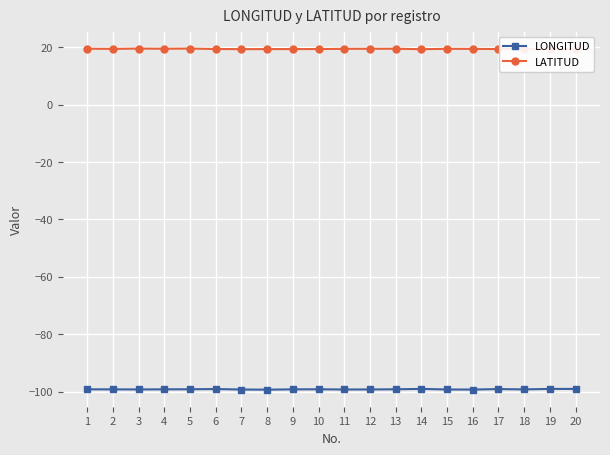

Reading left to right, what are all the values shown in this chart?

LONGITUD: 1=-99.2	2=-99.2	3=-99.2	4=-99.1	5=-99.1	6=-99.1	7=-99.2	8=-99.3	9=-99.2	10=-99.1	11=-99.2	12=-99.2	13=-99.1	14=-99.0	15=-99.2	16=-99.2	17=-99.1	18=-99.2	19=-99.0	20=-99.0
LATITUD: 1=19.4	2=19.4	3=19.5	4=19.4	5=19.5	6=19.3	7=19.3	8=19.3	9=19.3	10=19.3	11=19.4	12=19.4	13=19.4	14=19.3	15=19.4	16=19.4	17=19.3	18=19.3	19=19.3	20=19.3